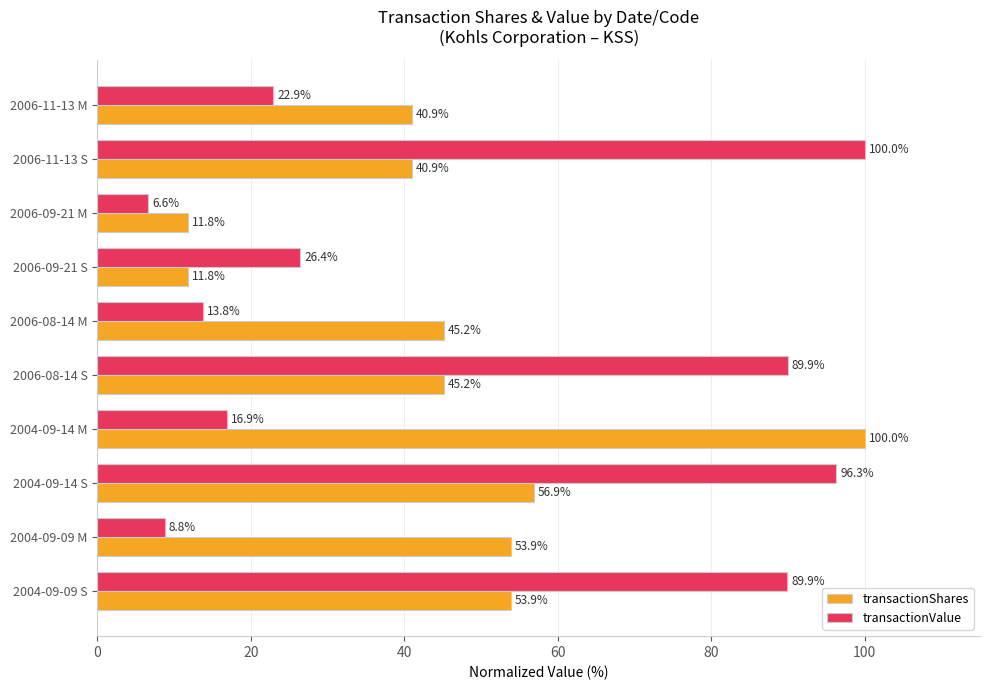

True or false: transactionShares has a value of 15.6 at 2006-08-14 S.

False